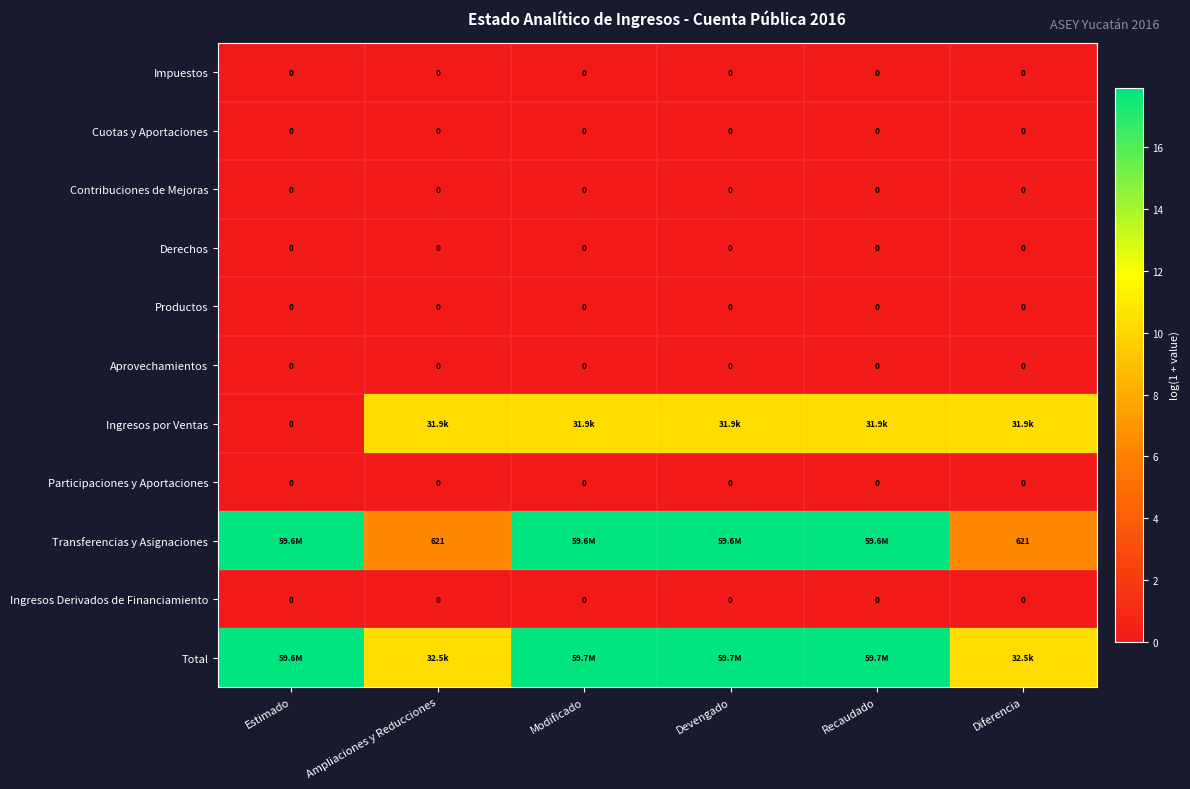

Which series has the largest total across all categories?

Total